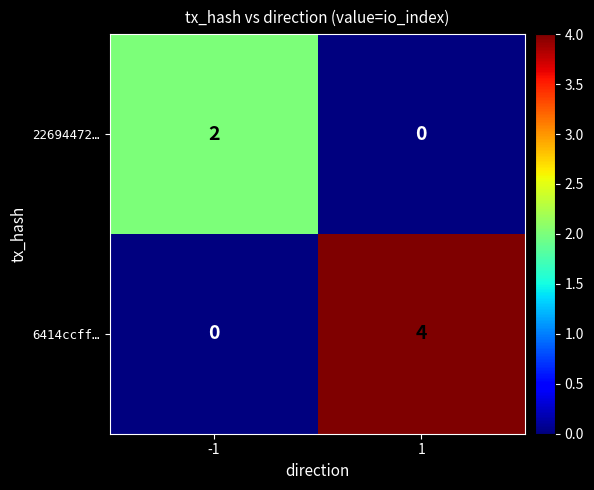

Which series changed the most between -1 and 1?

6414ccff…